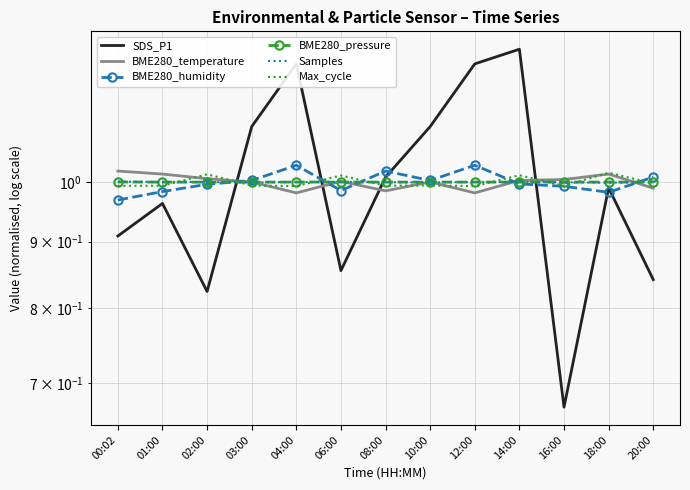

At which category is the sum across all series the highest?

14:00